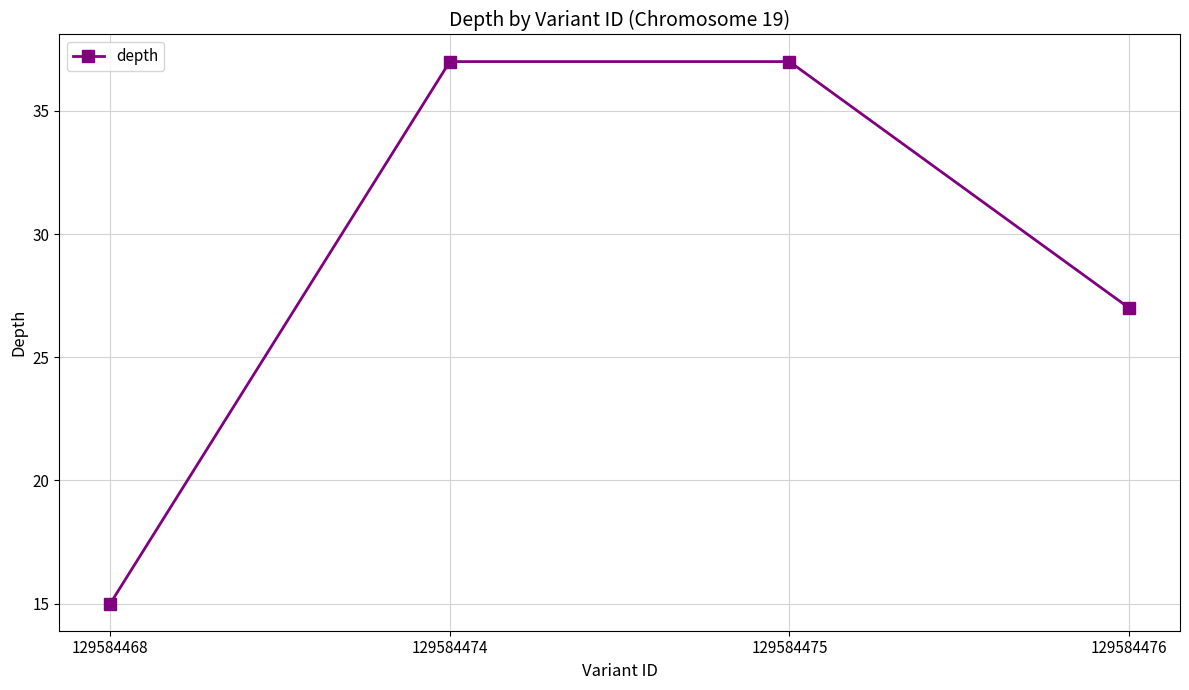

How many series are shown in this chart?

1